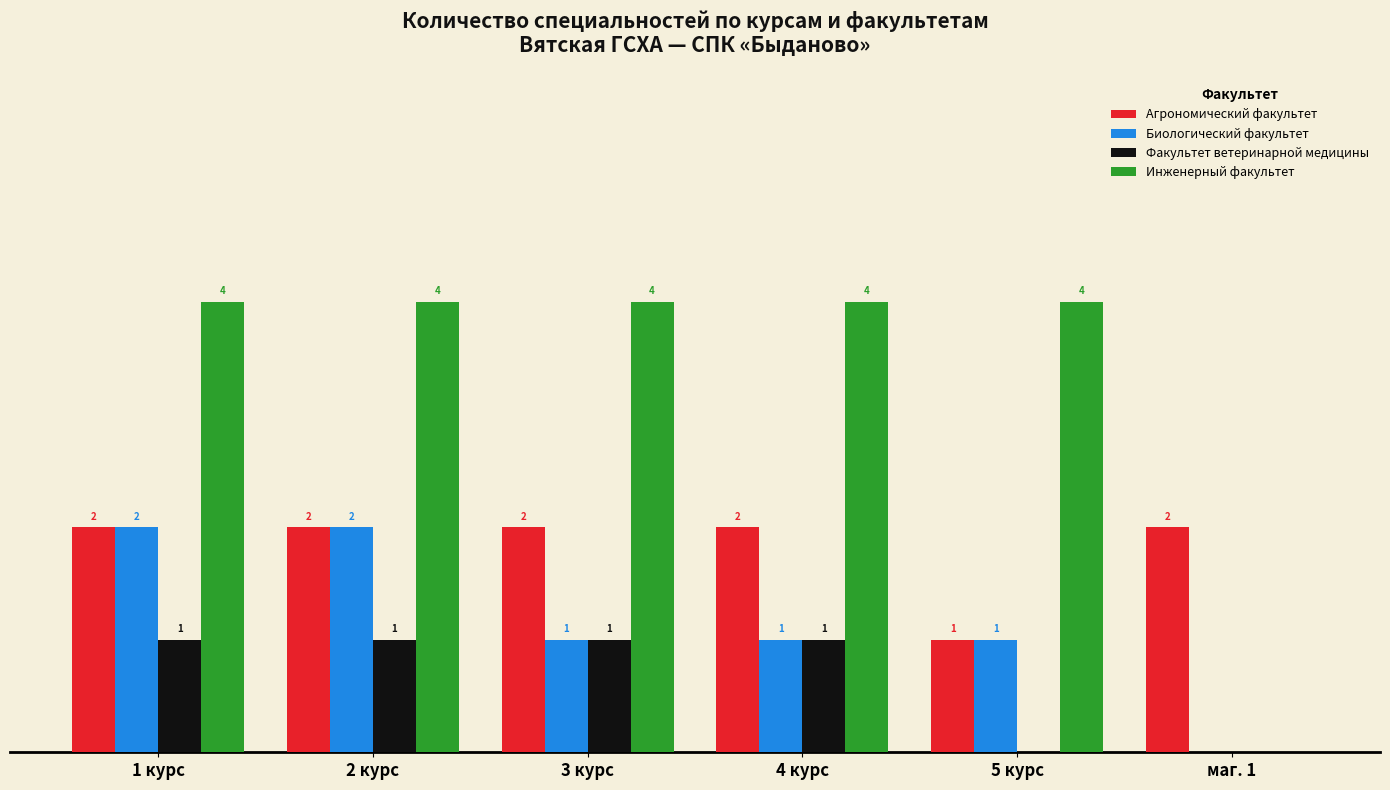

At which label is Агрономический факультет closest to 1?

5 курс